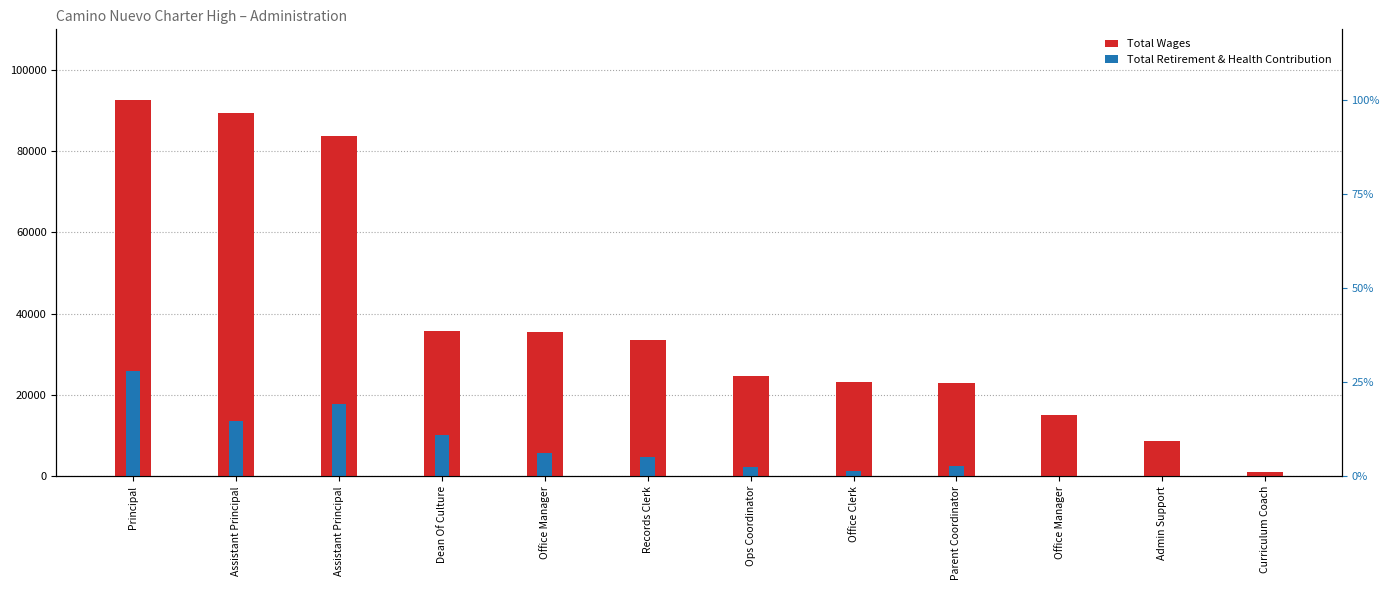

What is the label of the 2nd bar from the left?

Assistant Principal